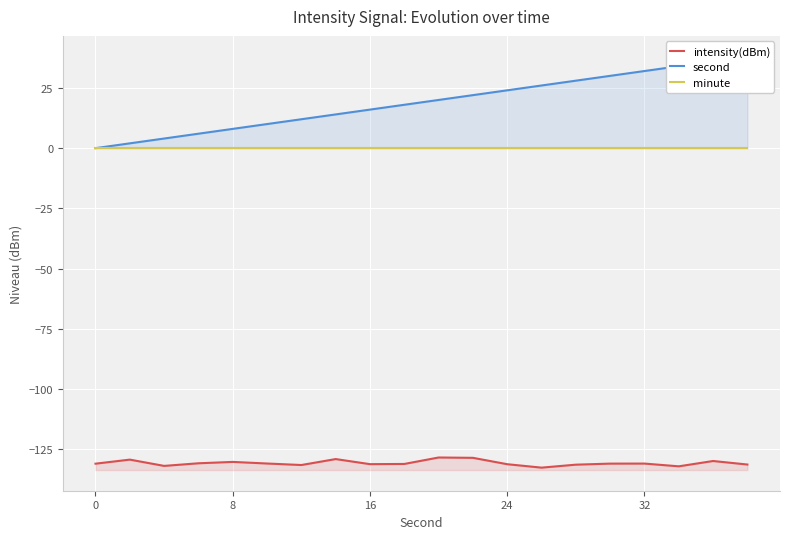

True or false: second and intensity(dBm) intersect in this chart.

False